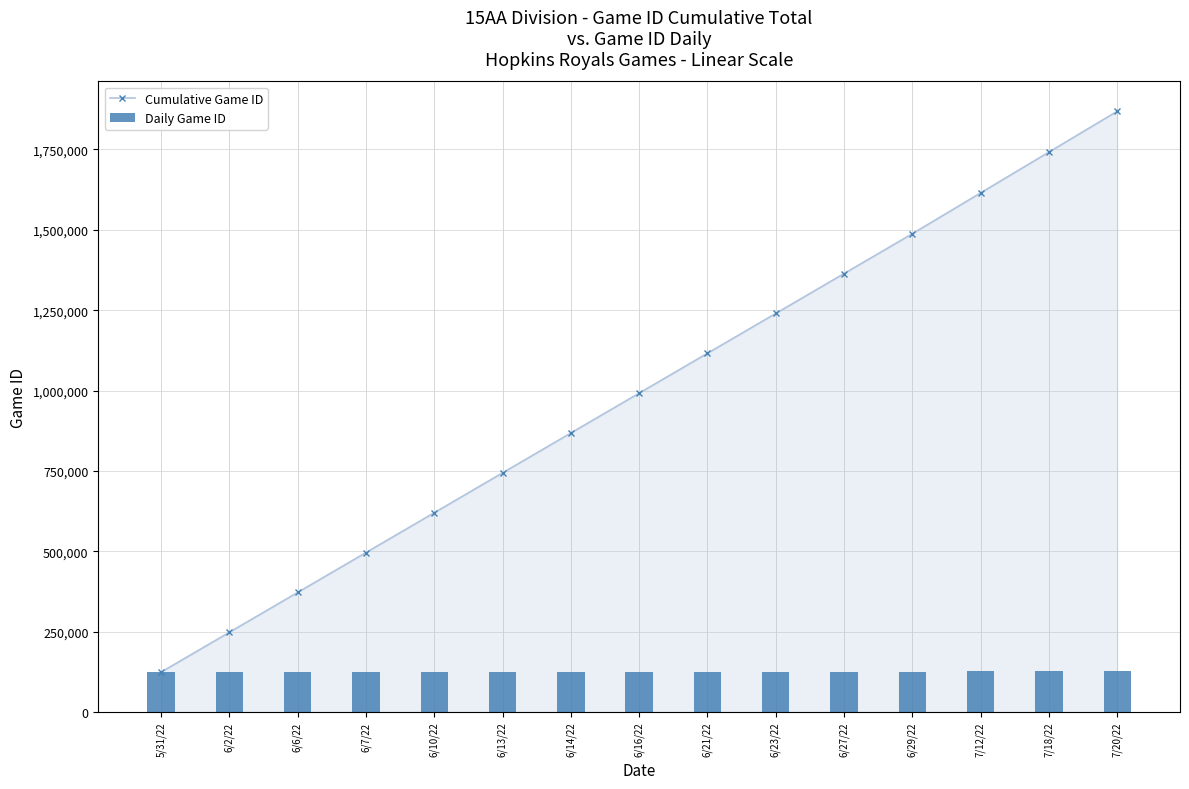

How many distinct data groups are displayed?

2